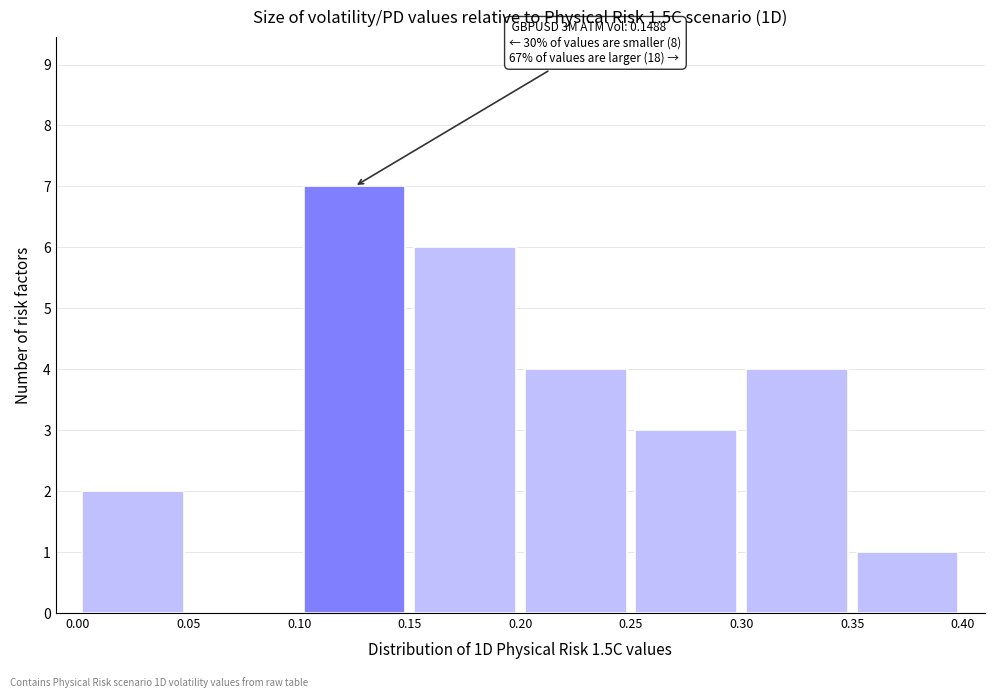

Over which range of the x-axis is the bar tallest?

0.10 to 0.15